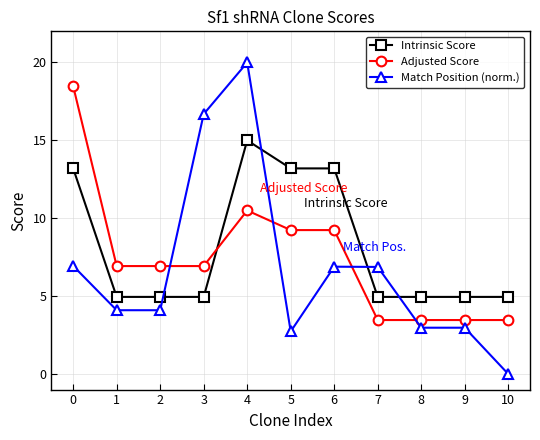

What is the maximum value shown in the chart?

20.0